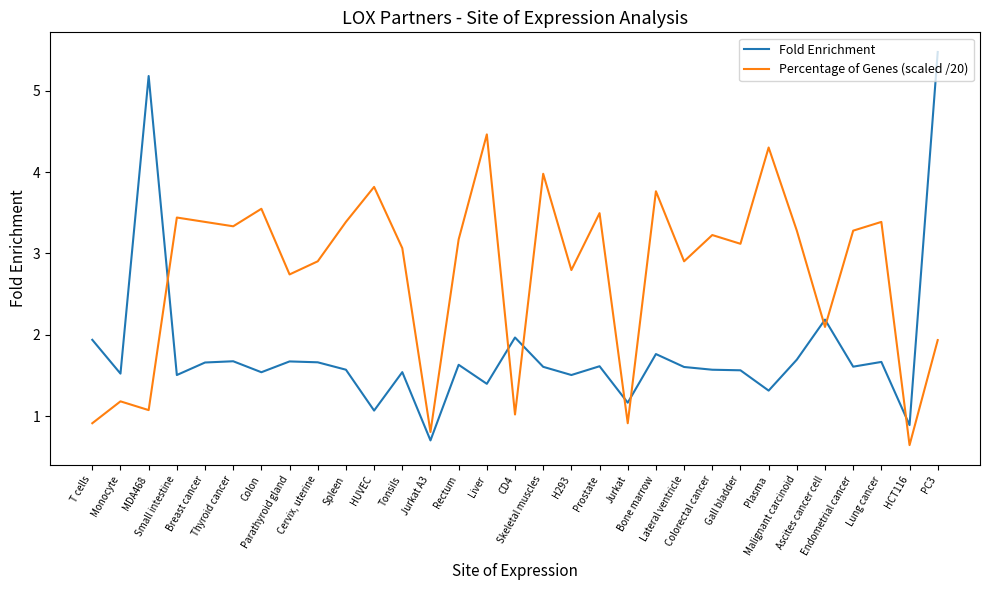

Reading left to right, list all the values displayed in this chart.

Fold Enrichment: T cells=1.9	Monocyte=1.5	MDA468=5.2	Small intestine=1.5	Breast cancer=1.7	Thyroid cancer=1.7	Colon=1.5	Parathyroid gland=1.7	Cervix, uterine=1.7	Spleen=1.6	HUVEC=1.1	Tonsils=1.5	Jurkat A3=0.7	Rectum=1.6	Liver=1.4	CD4=2.0	Skeletal muscles=1.6	H293=1.5	Prostate=1.6	Jurkat=1.2	Bone marrow=1.8	Lateral ventricle=1.6	Colorectal cancer=1.6	Gall bladder=1.6	Plasma=1.3	Malignant carcinoid=1.7	Ascites cancer cell=2.2	Endometrial cancer=1.6	Lung cancer=1.7	HCT116=0.9	PC3=5.5
Percentage of Genes (scaled /20): T cells=0.9	Monocyte=1.2	MDA468=1.1	Small intestine=3.4	Breast cancer=3.4	Thyroid cancer=3.3	Colon=3.5	Parathyroid gland=2.7	Cervix, uterine=2.9	Spleen=3.4	HUVEC=3.8	Tonsils=3.1	Jurkat A3=0.8	Rectum=3.2	Liver=4.5	CD4=1.0	Skeletal muscles=4.0	H293=2.8	Prostate=3.5	Jurkat=0.9	Bone marrow=3.8	Lateral ventricle=2.9	Colorectal cancer=3.2	Gall bladder=3.1	Plasma=4.3	Malignant carcinoid=3.3	Ascites cancer cell=2.1	Endometrial cancer=3.3	Lung cancer=3.4	HCT116=0.6	PC3=1.9